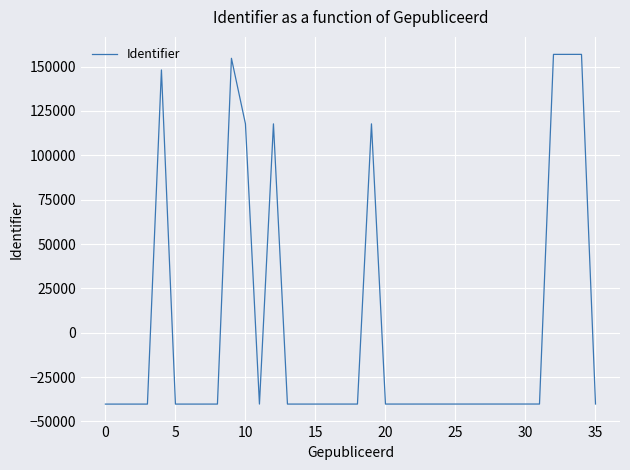

What is the difference between the maximum and minimum values?

197174.0